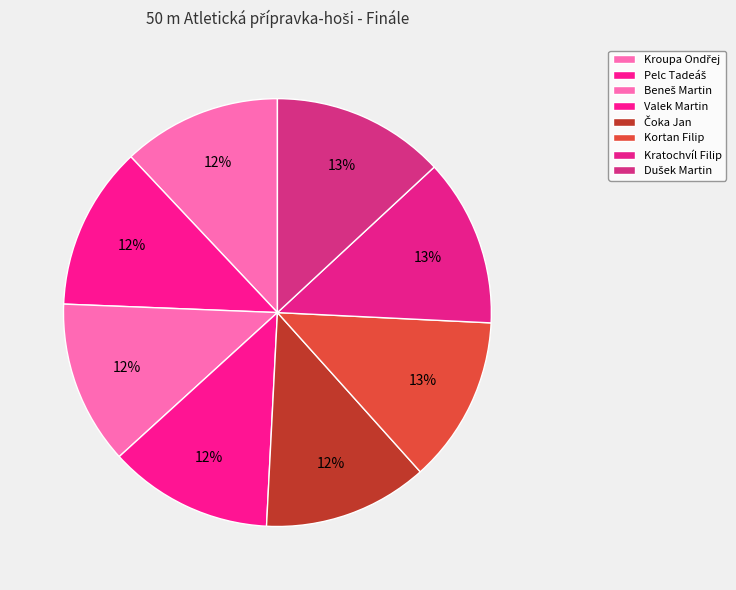

True or false: Valek Martin accounts for 18% of the total.

False